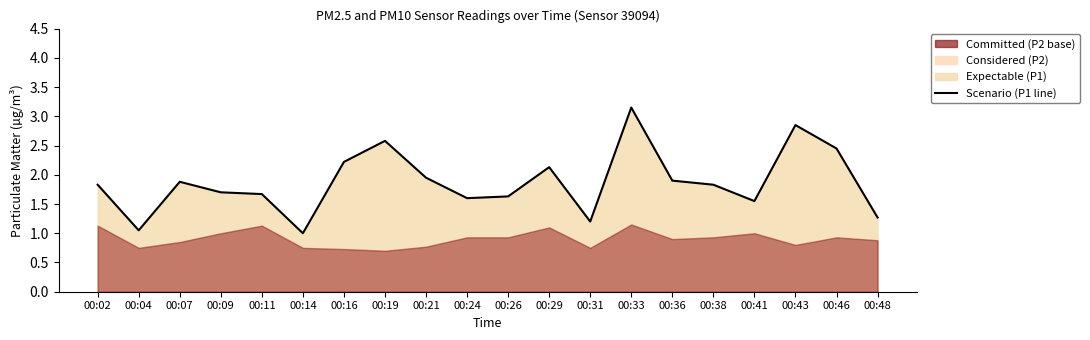

Reading left to right, list all the values displayed in this chart.

1.8	1.1	1.9	1.7	1.7	1.0	2.2	2.6	1.9	1.6	1.6	2.1	1.2	3.1	1.9	1.8	1.6	2.9	2.5	1.3